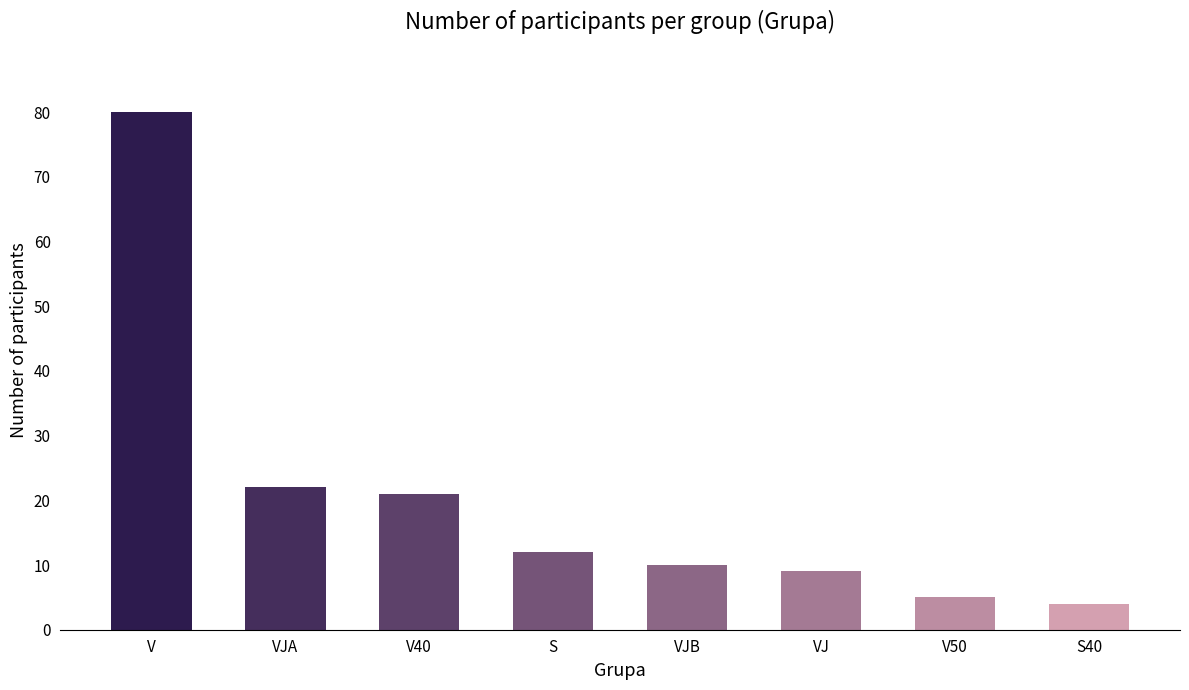

Is it true that the value at S is 12?

True